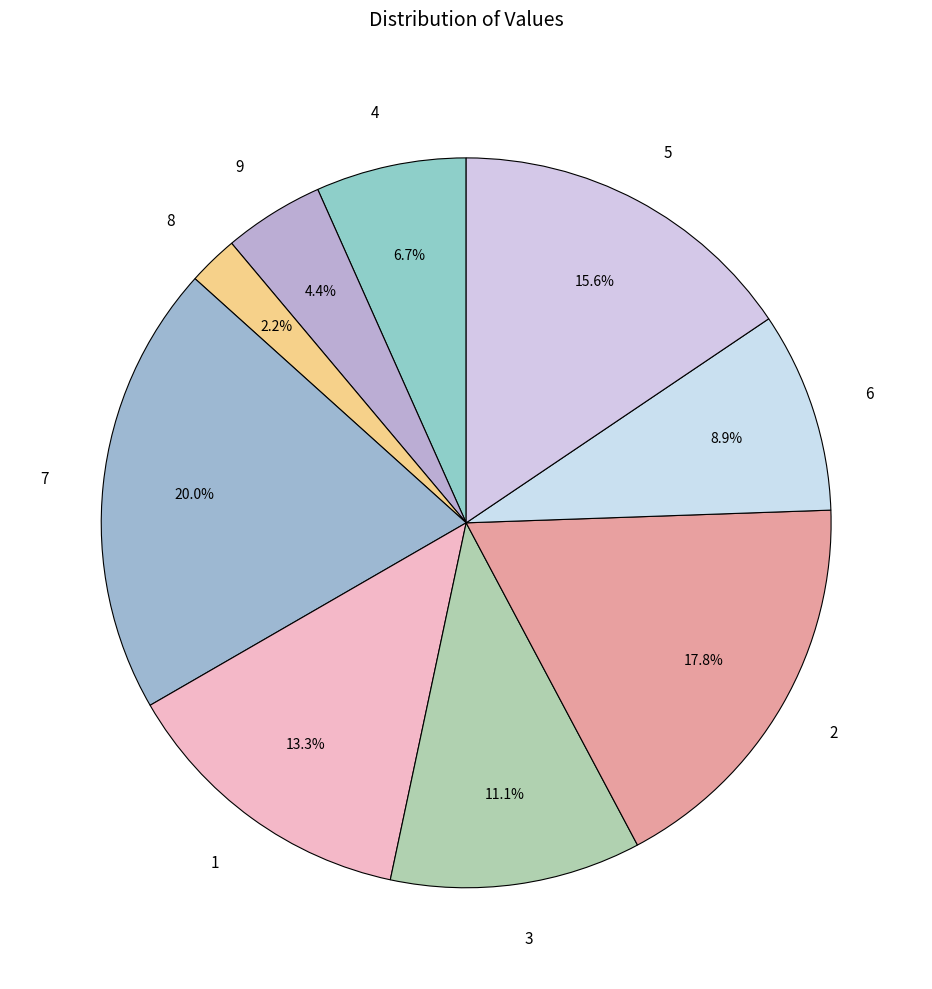

Does 4 represent more than half of the total?

No